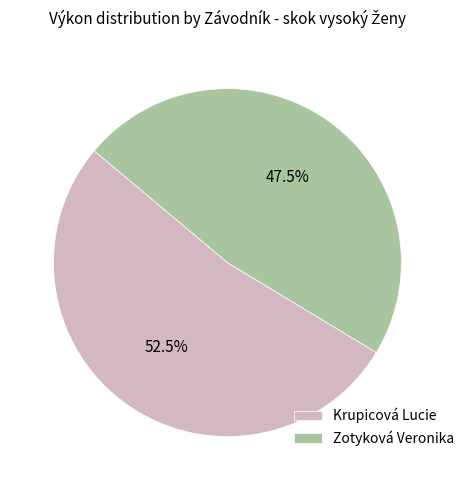

Combined, do Zotyková Veronika and Krupicová Lucie account for over 50%?

Yes